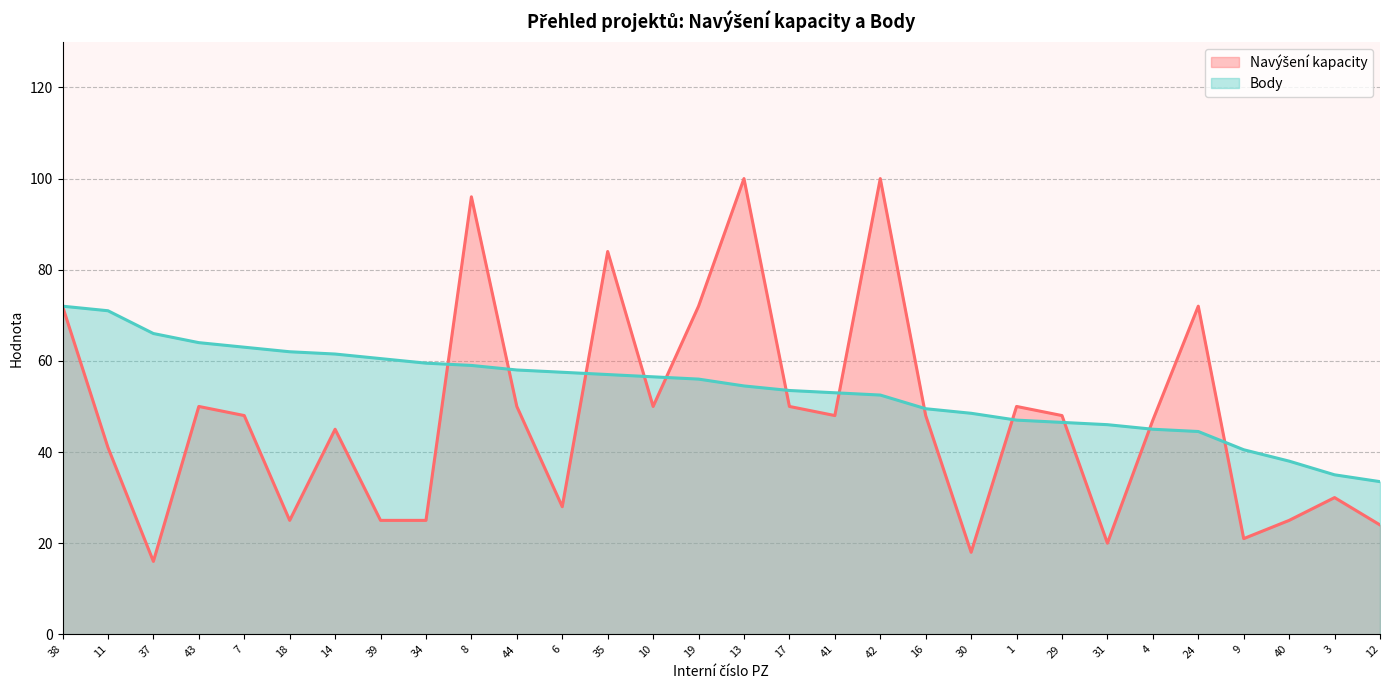

Rank the series at 37 from highest to lowest value.

Body, Navýšení kapacity